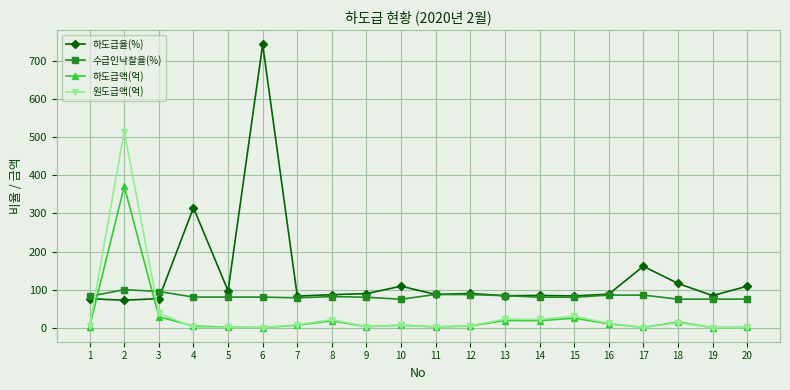

What is the sum of the 원도급액(억) values at 12 and 4?

6.4